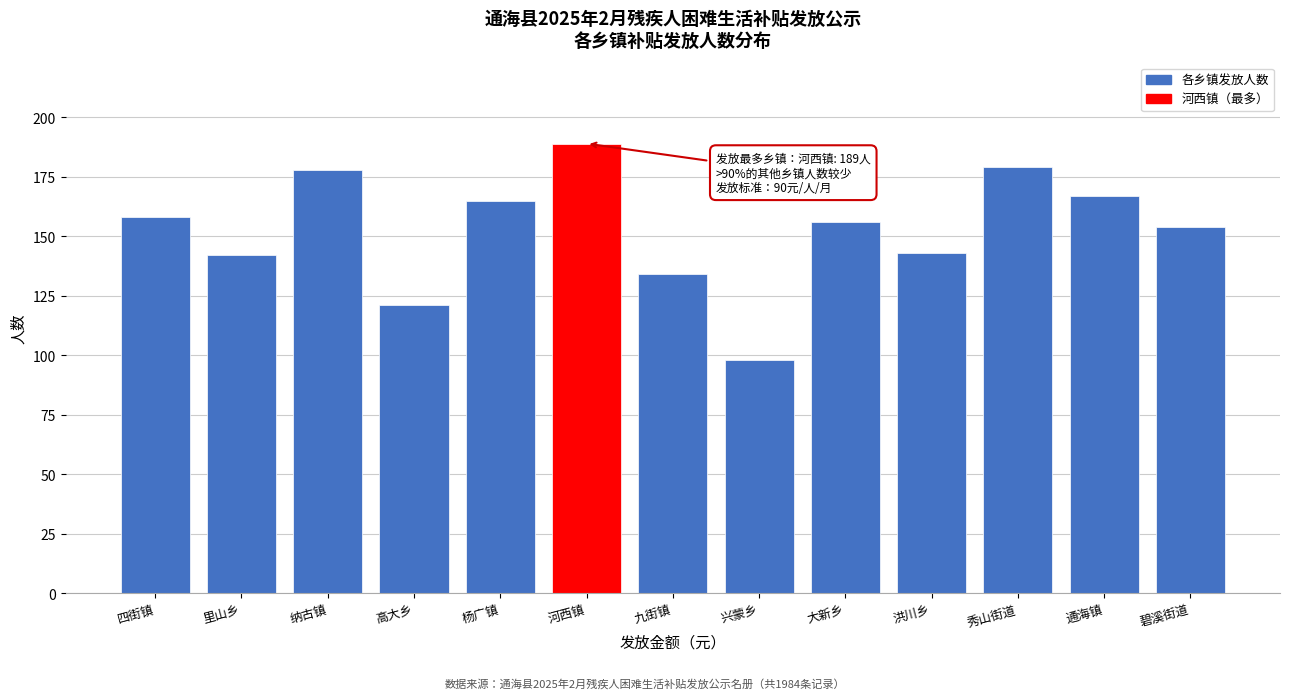

Reading left to right, what are all the values shown in this chart?

四街镇=158	里山乡=142	纳古镇=178	高大乡=121	杨广镇=165	河西镇=189	九街镇=134	兴蒙乡=98	大新乡=156	洪川乡=143	秀山街道=179	通海镇=167	碧溪街道=154